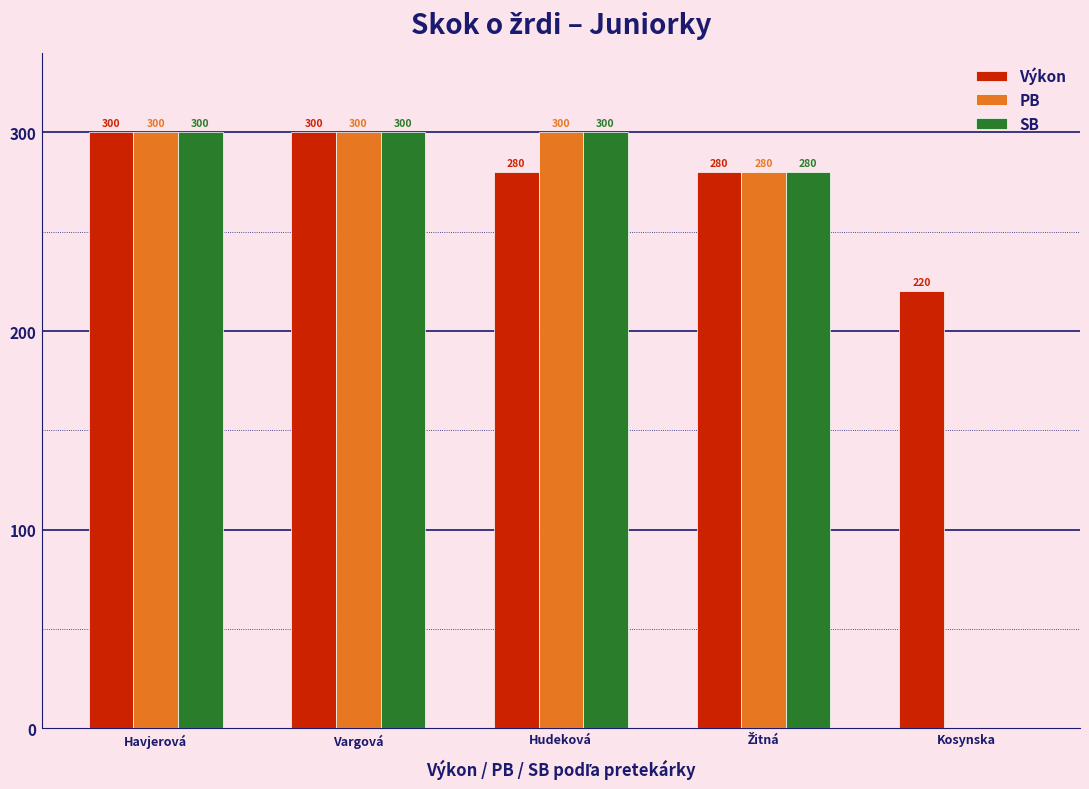

How many values in SB are above zero?

4